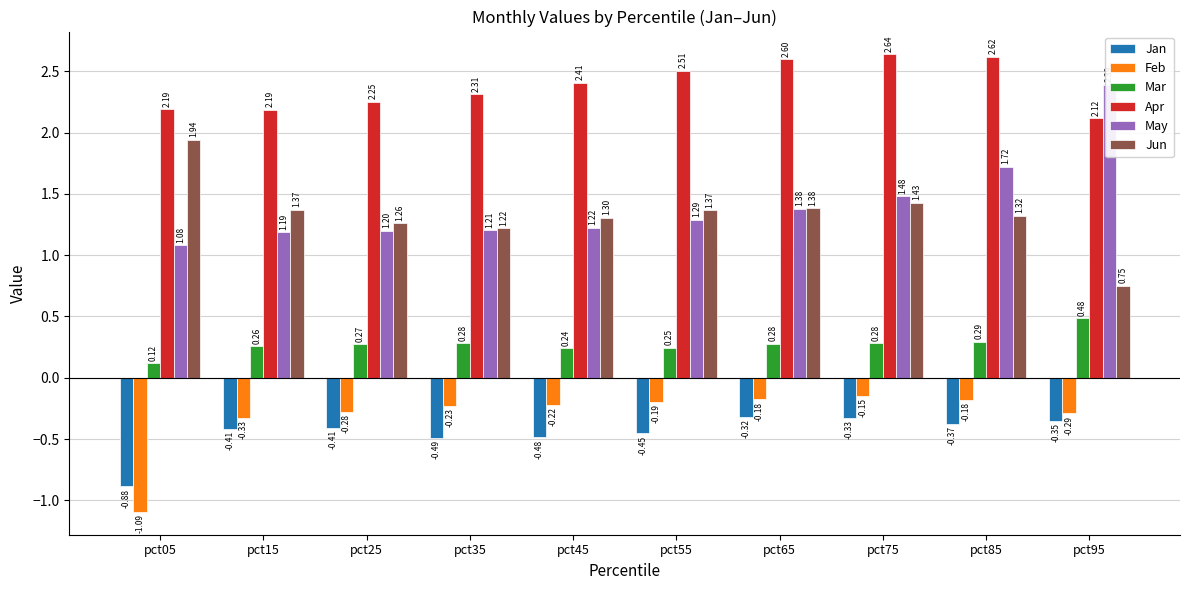

What is the difference between the maximum and second lowest values in the Apr series?

0.5